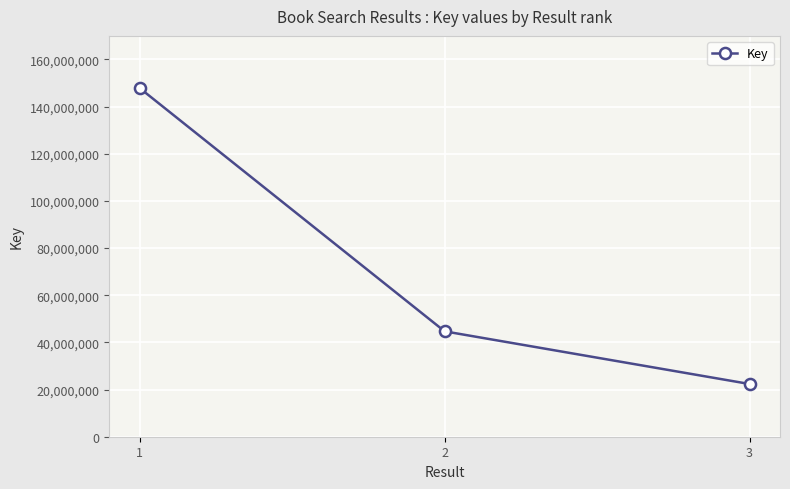

List the labels in order of value, smallest first.

3, 2, 1